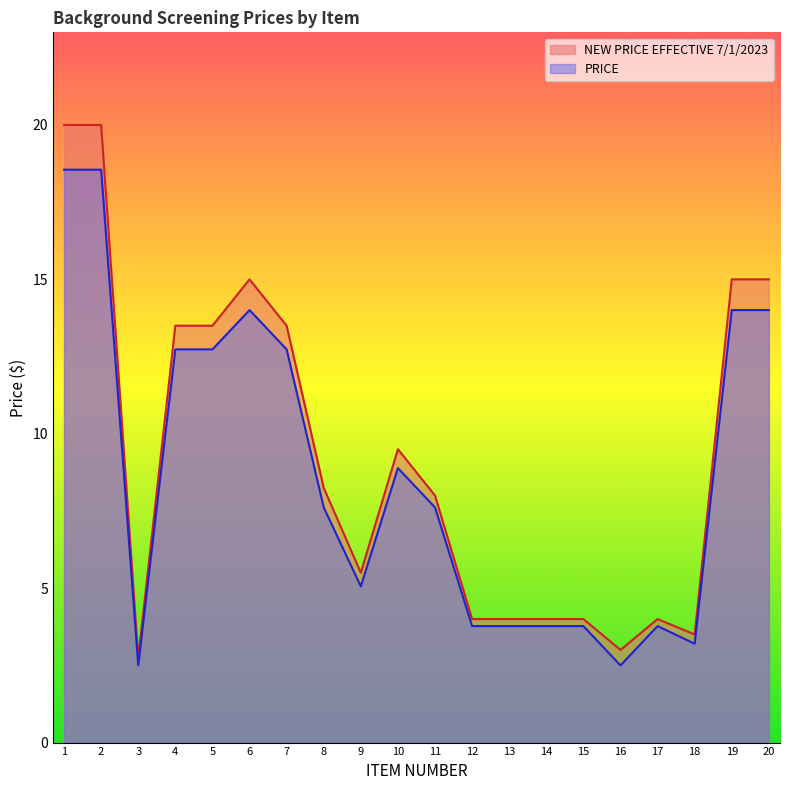

Is it true that NEW PRICE EFFECTIVE 7/1/2023 equals 4.3 at 16?

False